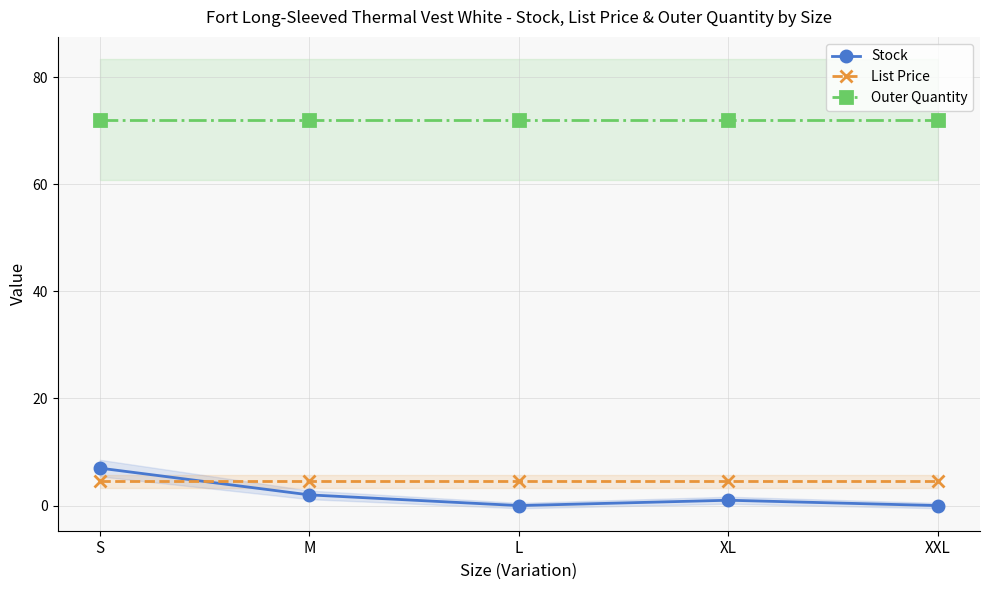

What is the maximum value for List Price?

4.5